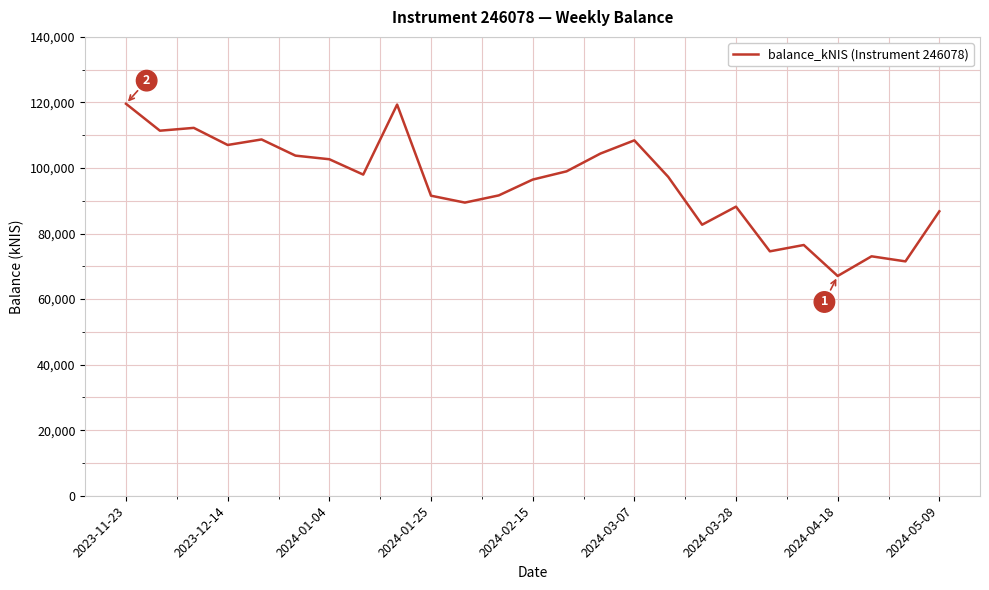

What is the maximum value shown in the chart?

119589.2